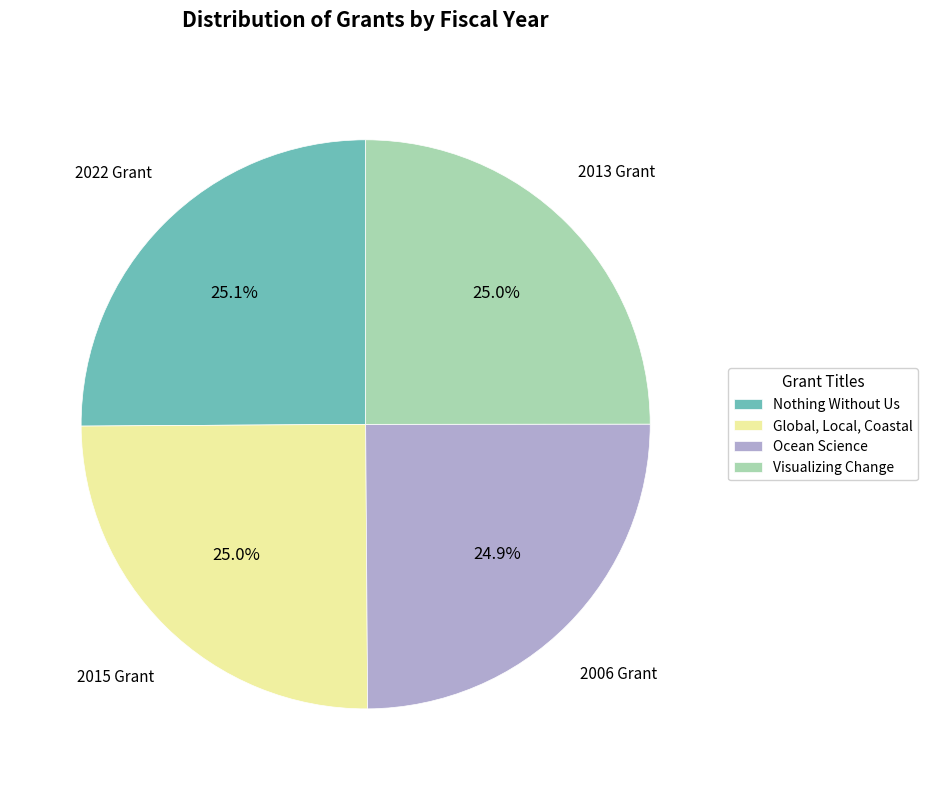

What is the ratio of the value at Nothing Without Us to the value at Global, Local, Coastal?

1.0